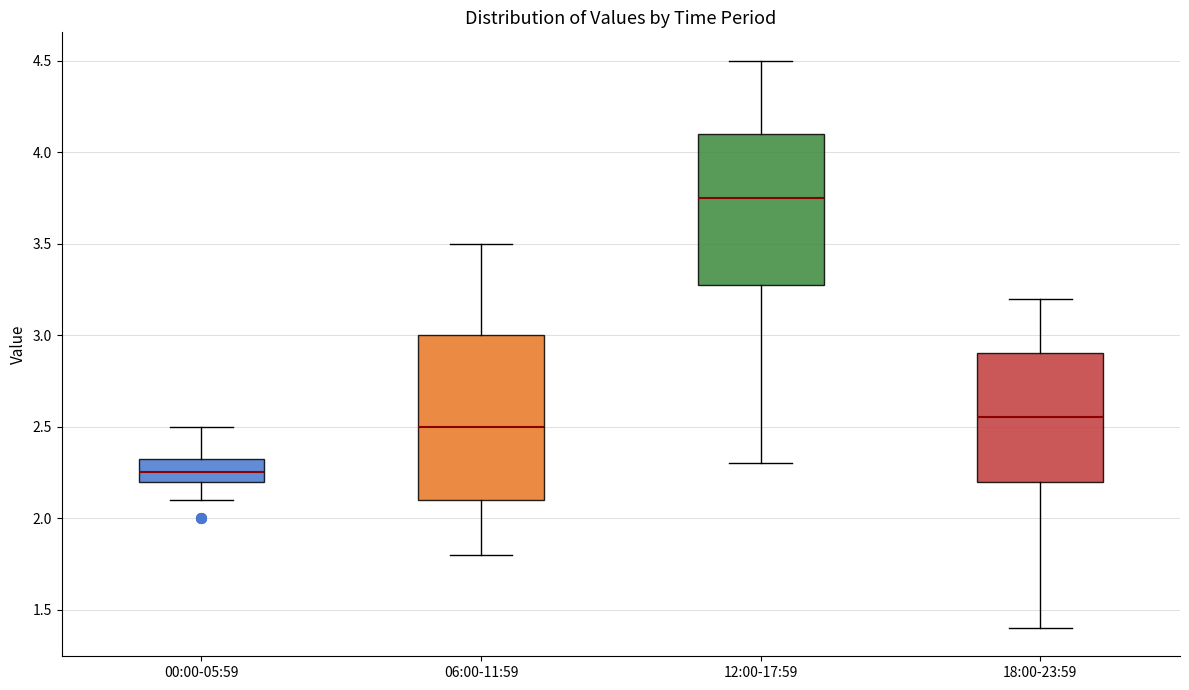

Where does the upper whisker of the box for 18:00-23:59 end on the y-axis? The values are not printed on the chart, so give them approximately, as read against the axis.

3.20